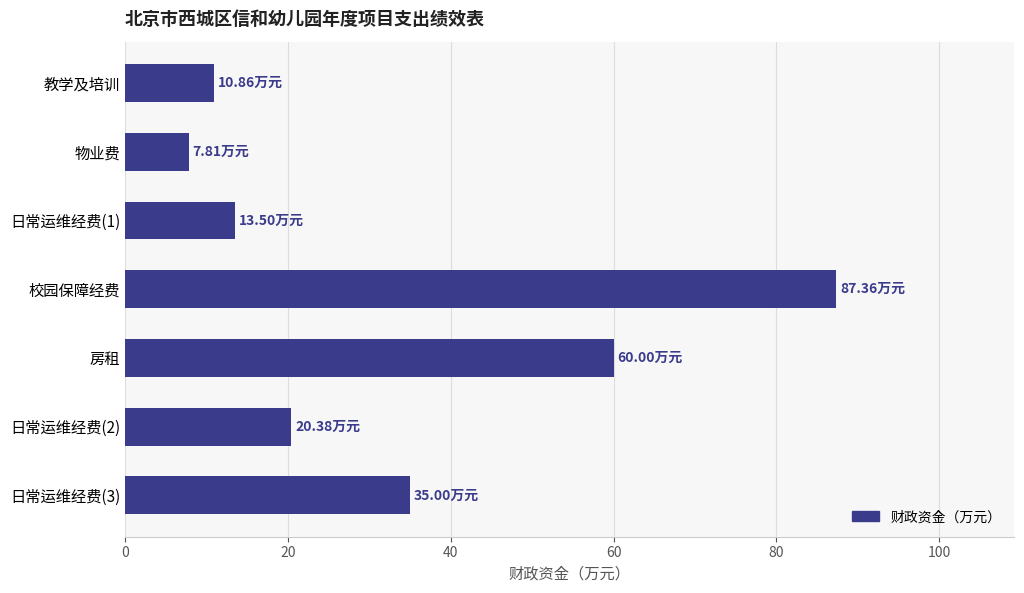

What is the minimum value shown in the chart?

7.8